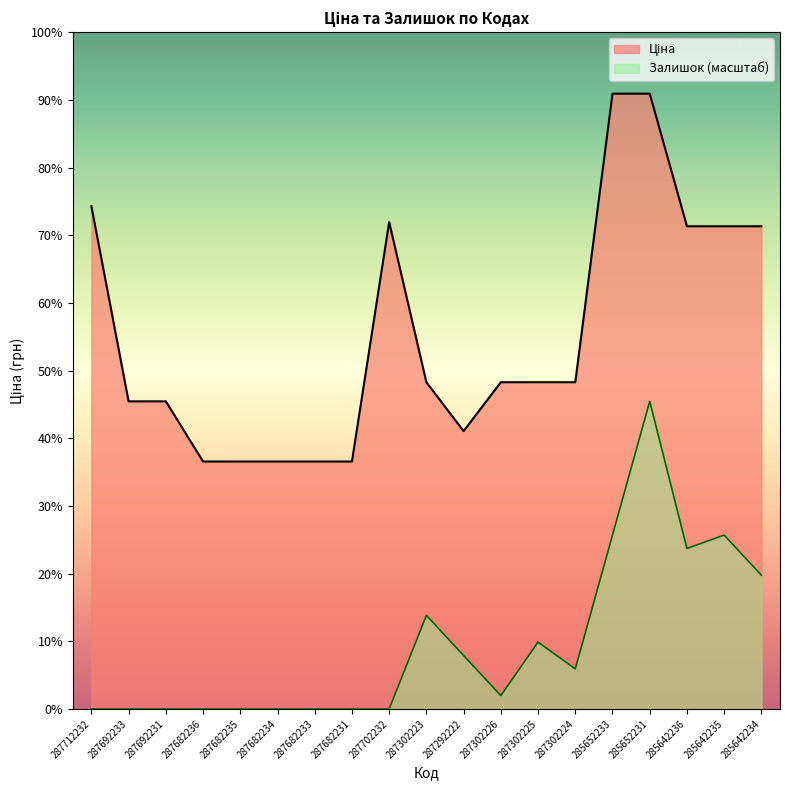

What is the total value across all series at 287682234?

15120.0